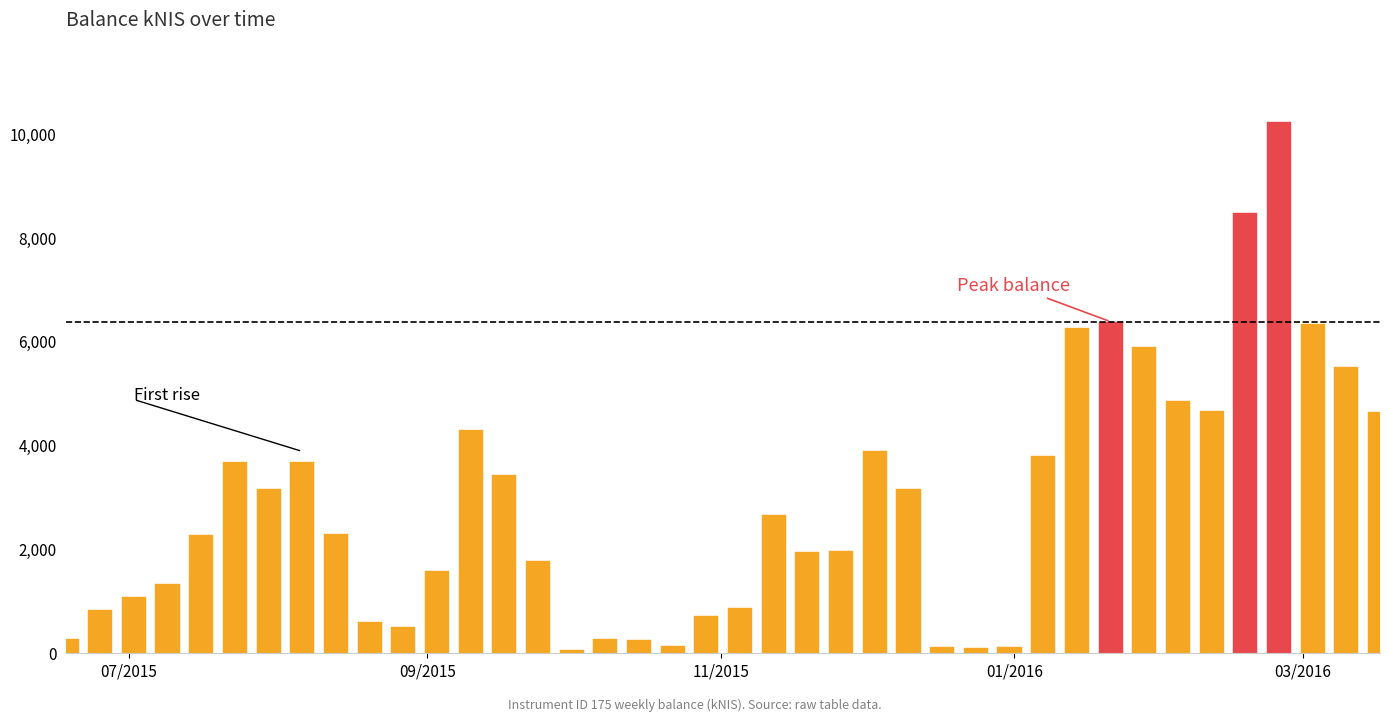

What is the value of the 31st bar from the left?

6272.0